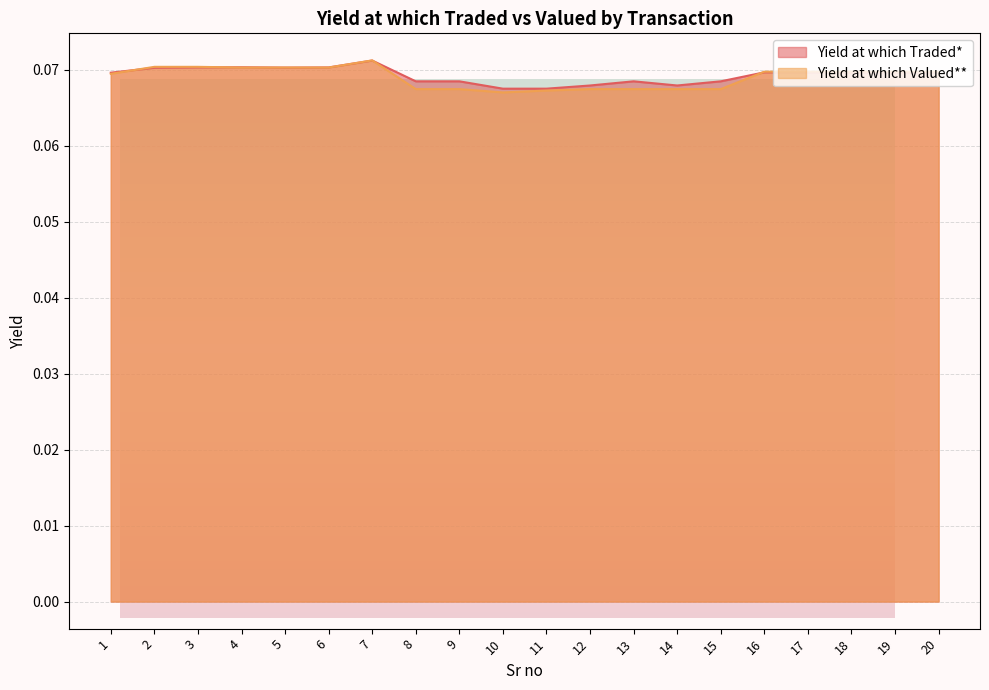

List the series in order of their peak value, highest first.

Yield at which Valued**, Yield at which Traded*